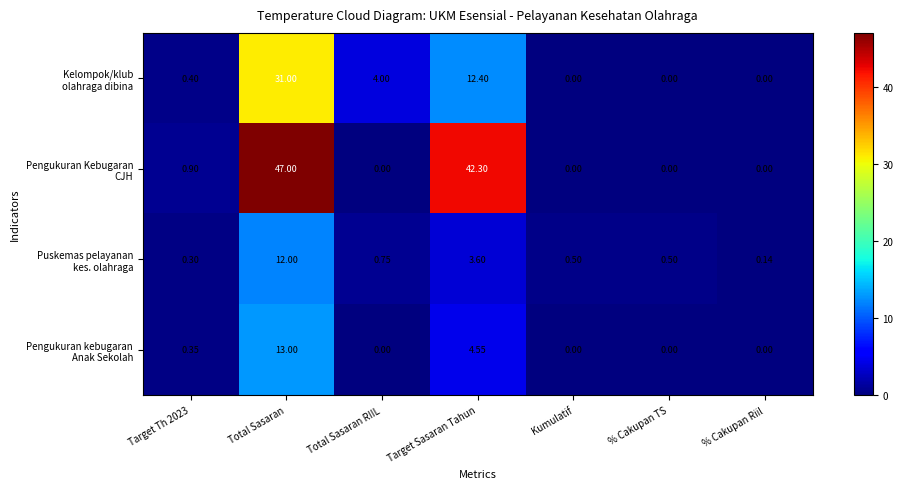

At how many categories does at least one series exceed 41?

2